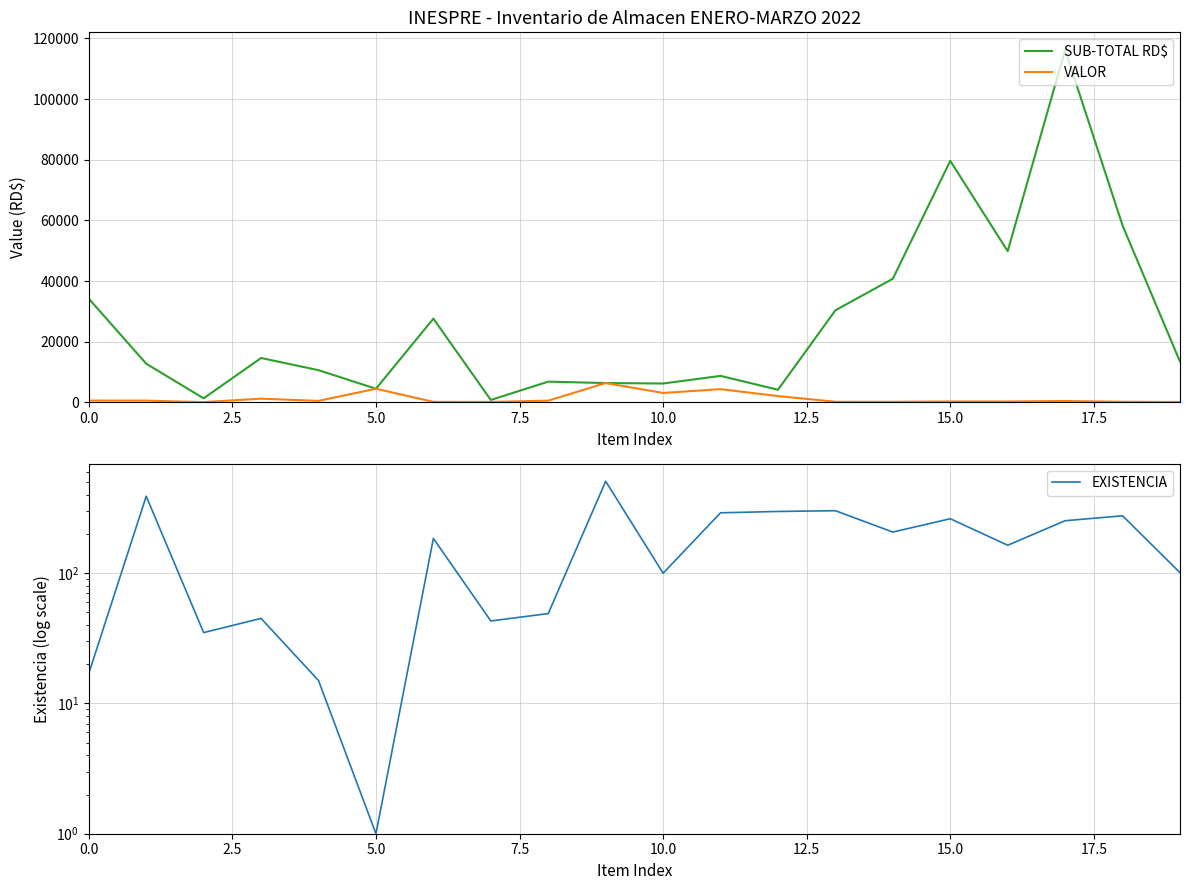

What are all the series names shown in the legend?

SUB-TOTAL RD$, VALOR, EXISTENCIA